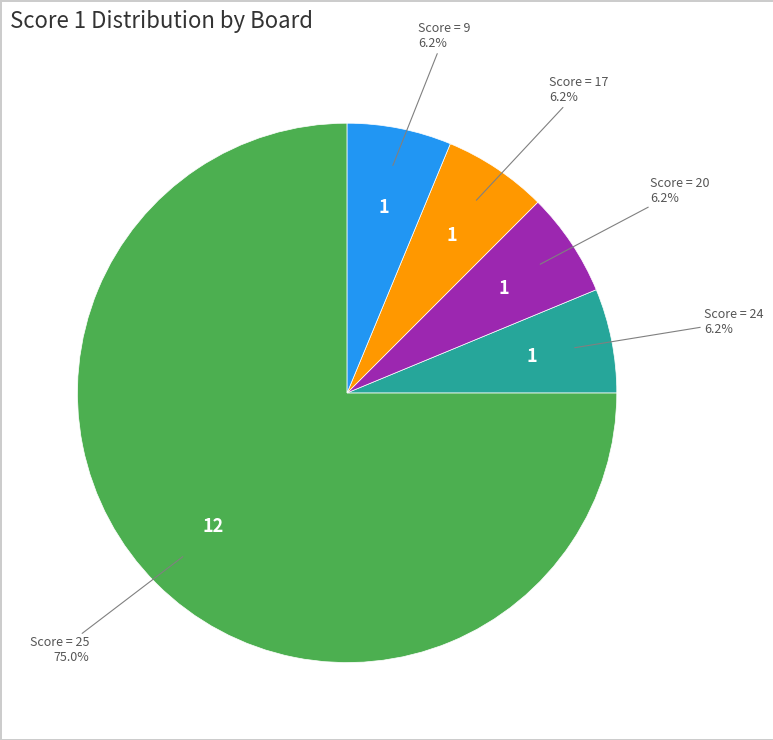

How many slices are in this pie chart?

5